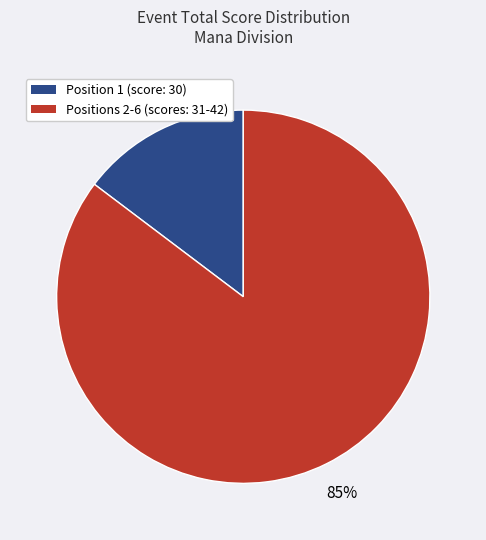

Is there any slice that represents more than half of the pie?

Yes